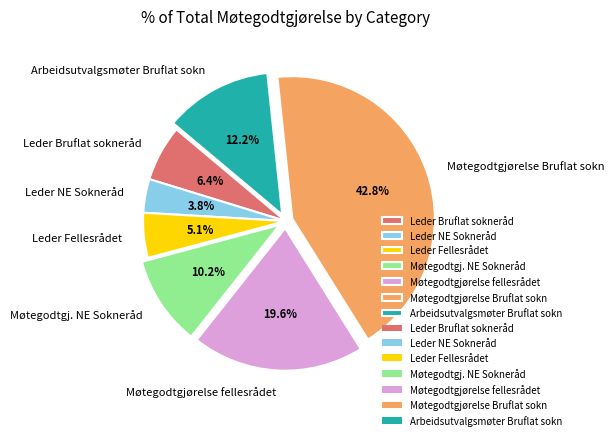

Does Arbeidsutvalgsmøter Bruflat sokn account for over 50% of the chart?

No